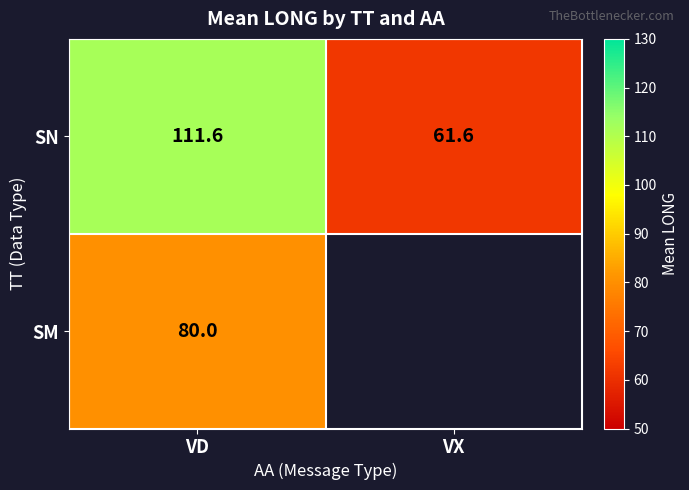

Is the value of SN at VX greater than the value of SM at VD?

No